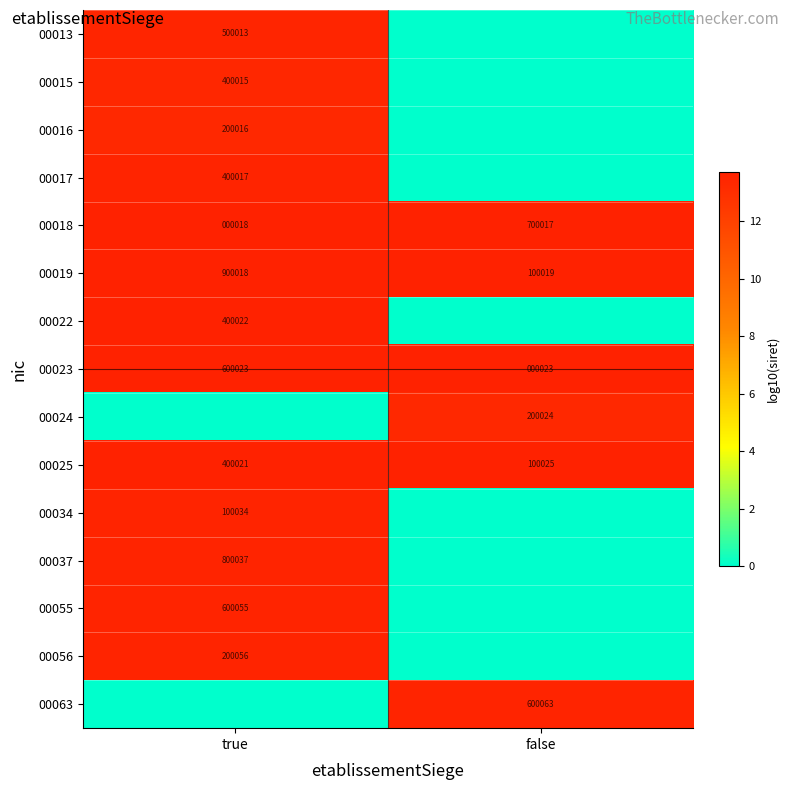

What is the difference between the highest and lowest values at true?

13.7